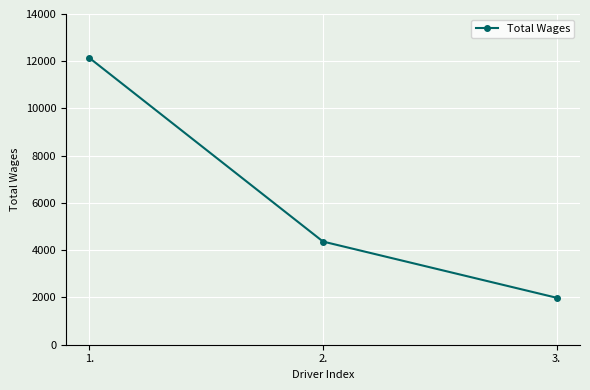

What position from the right is 3.?

1